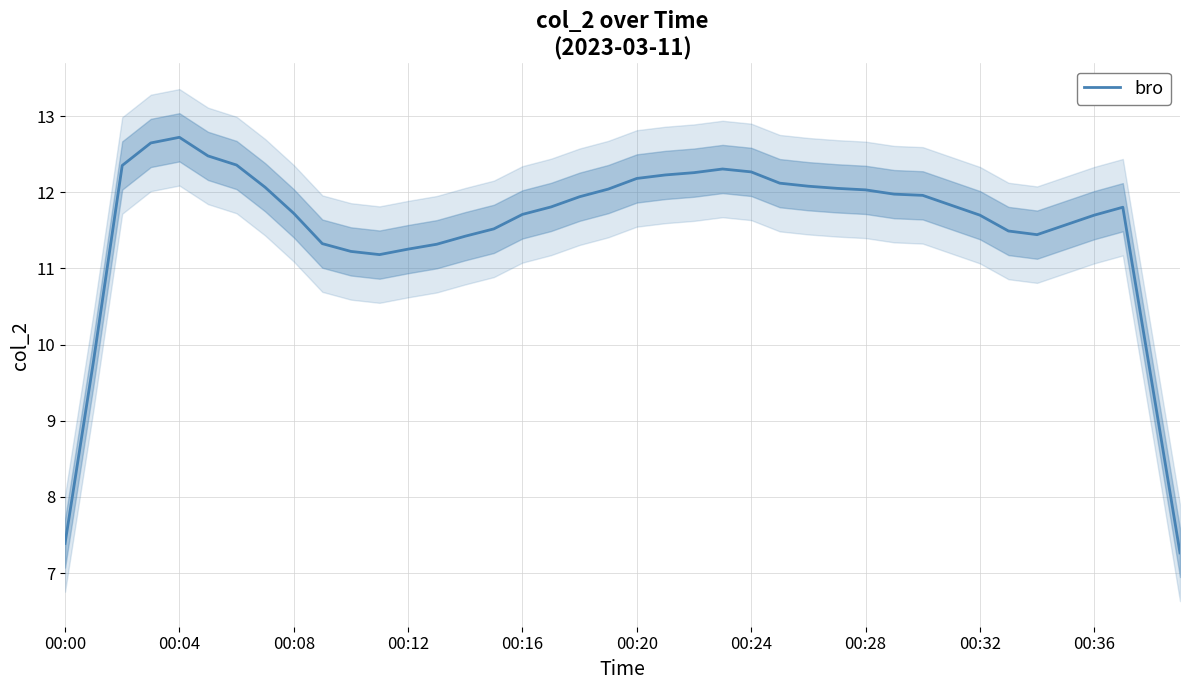

What is the label of the 1st point from the left?

00:00